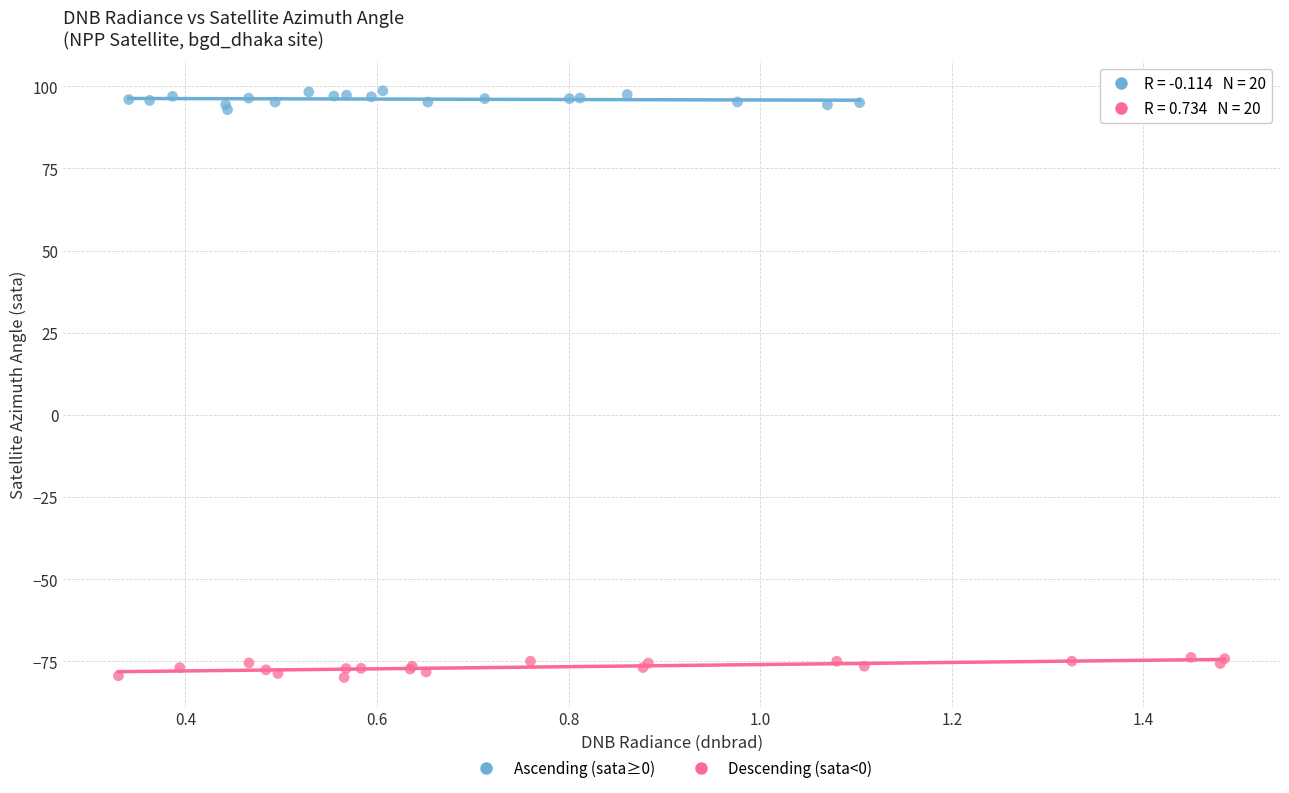

Which series reaches the minimum Y coordinate?

Descending (sata<0)